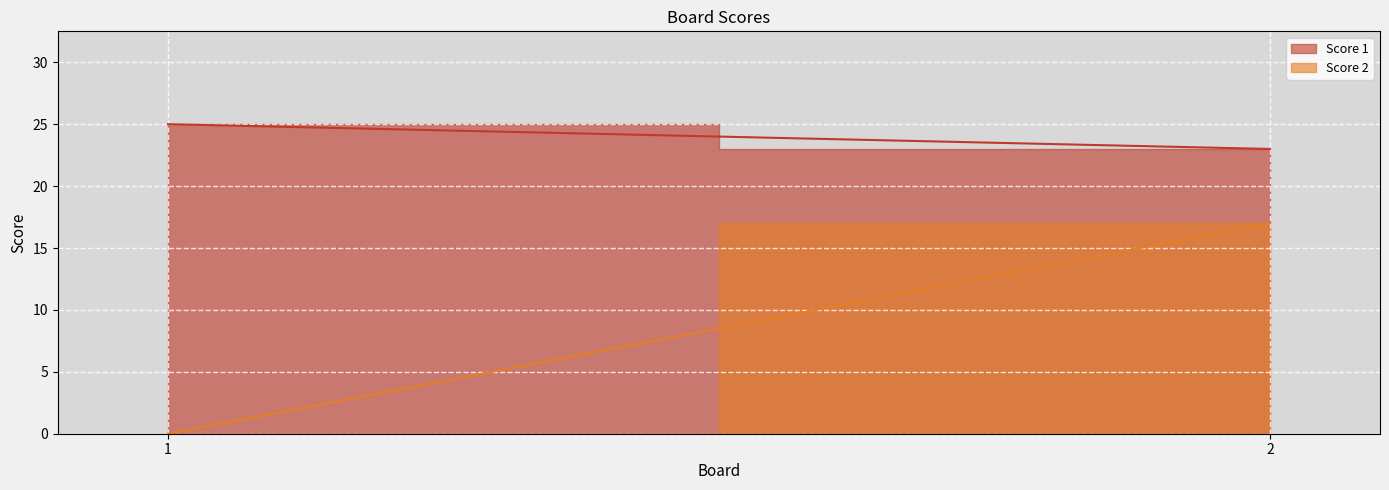

How many distinct data groups are displayed?

2